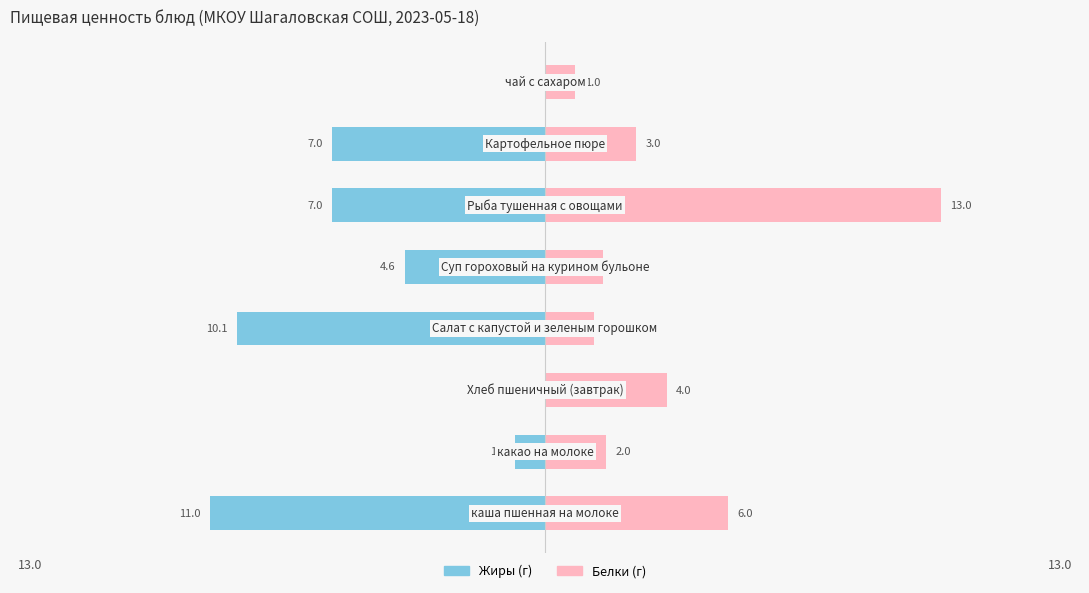

Which series has the largest range (max minus min)?

Белки